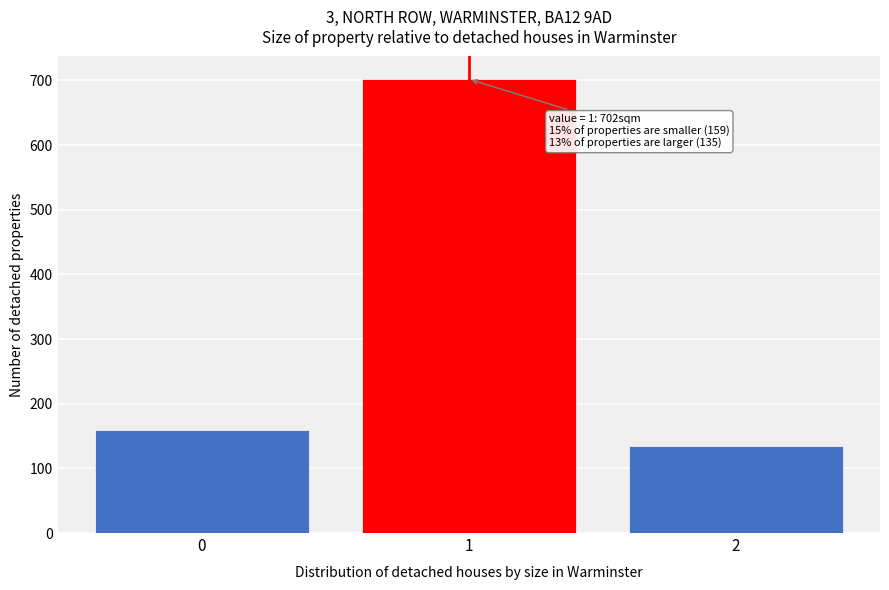

Reading left to right, what are all the values shown in this chart?

0=159	1=702	2=135